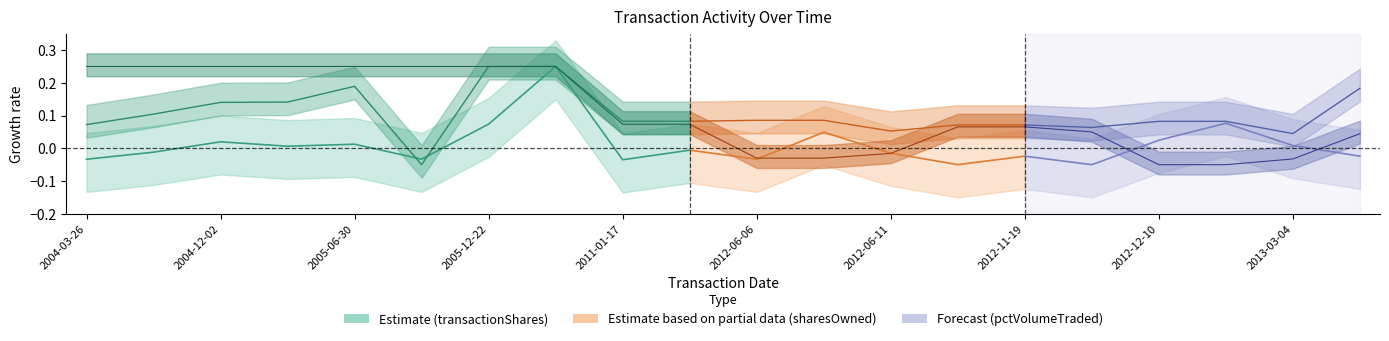

How many negative values does the transactionShares series have?

5